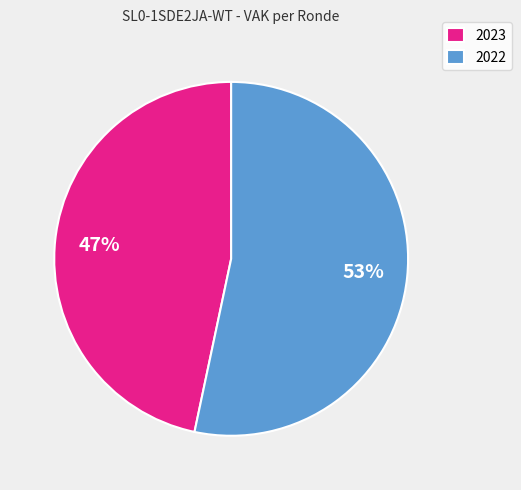

Which category has the biggest portion of the pie?

2022